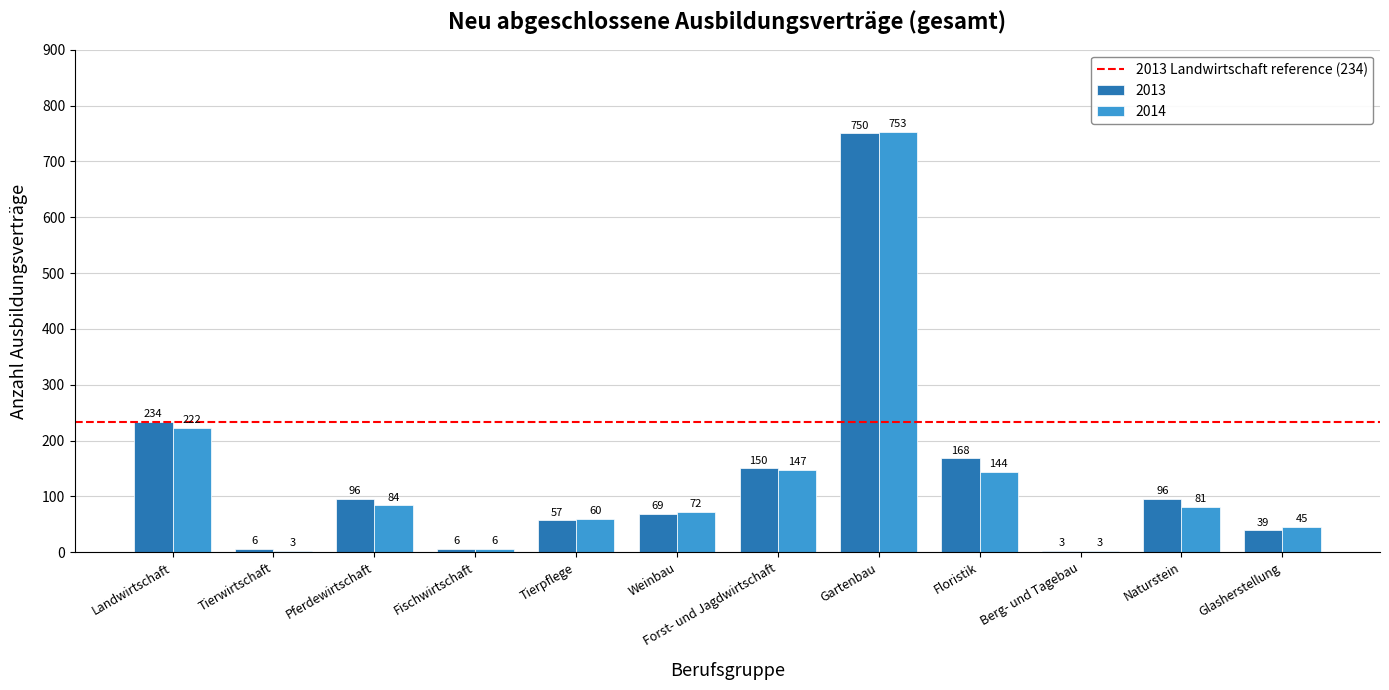

How many categories are shown in the chart?

12